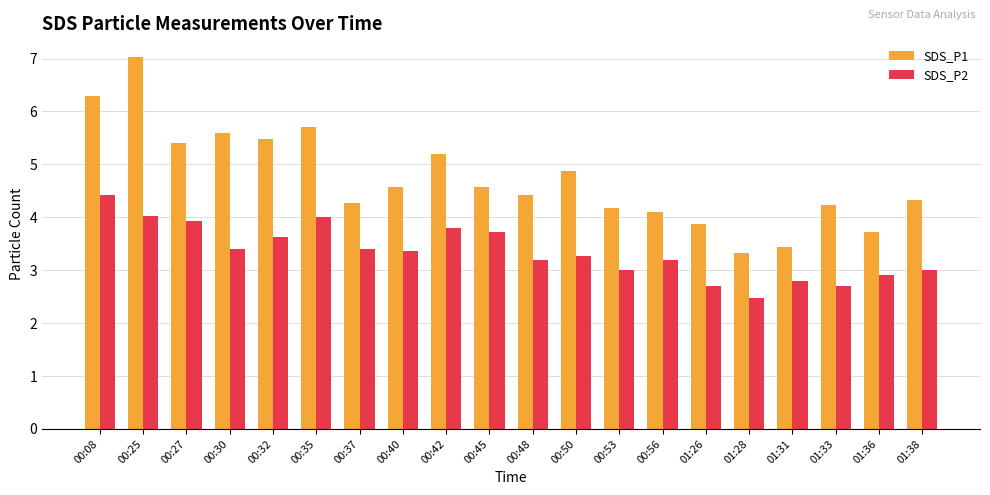

Which series has the largest range (max minus min)?

SDS_P1